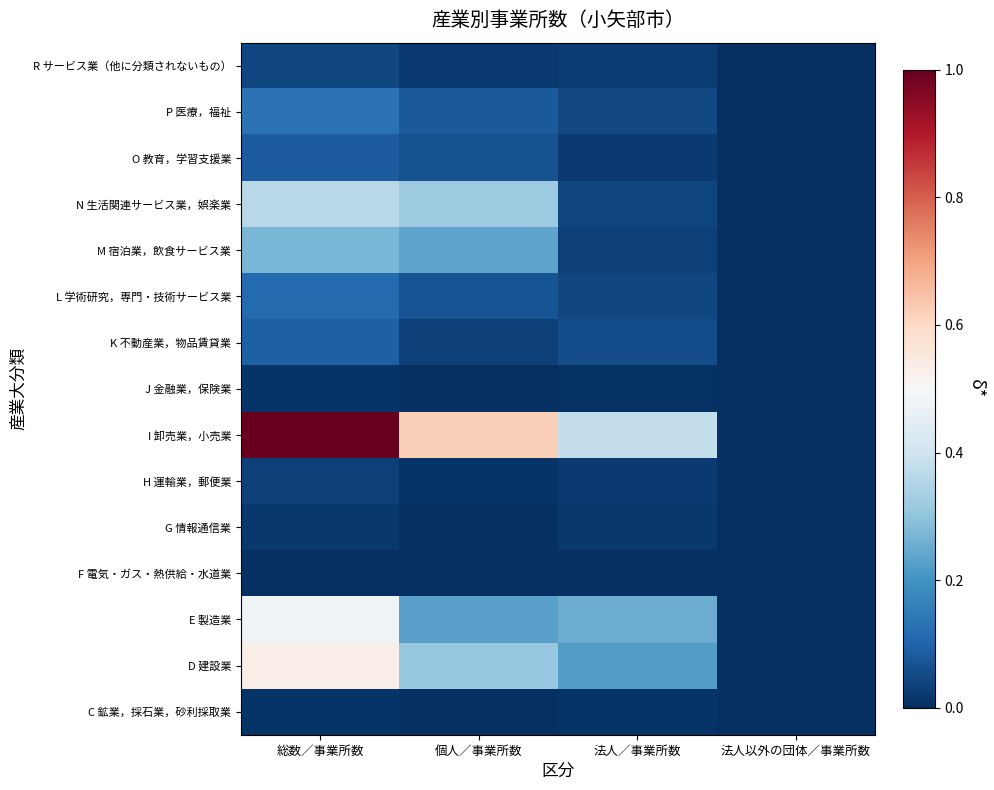

At which category is the sum across all series the highest?

総数／事業所数